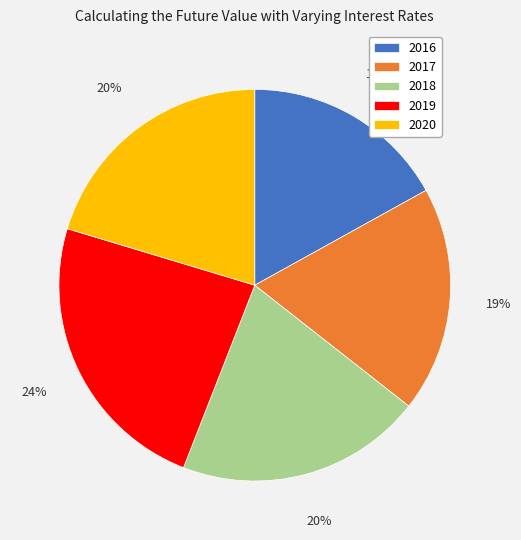

Is 2018 the majority of the pie?

No